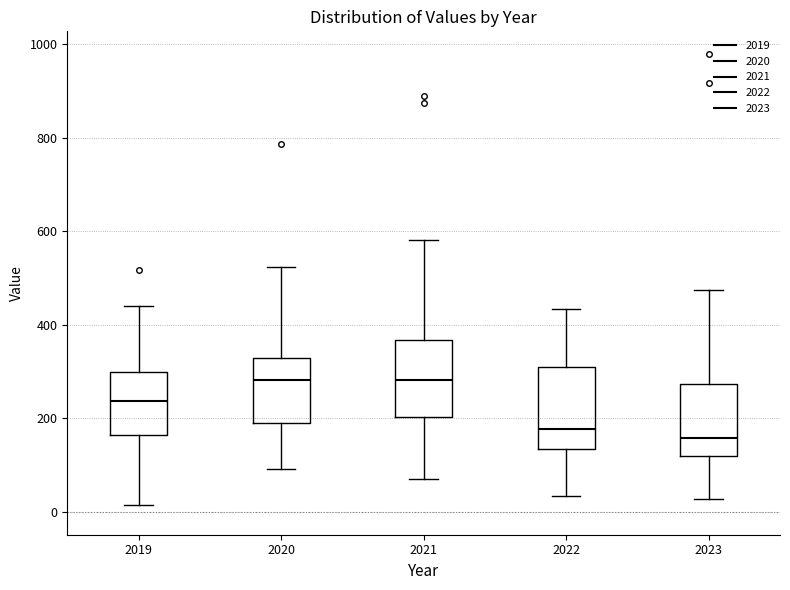

Where is the upper edge of the box at x = 2021 on the y-axis? The values are not printed on the chart, so give them approximately, as read against the axis.

360